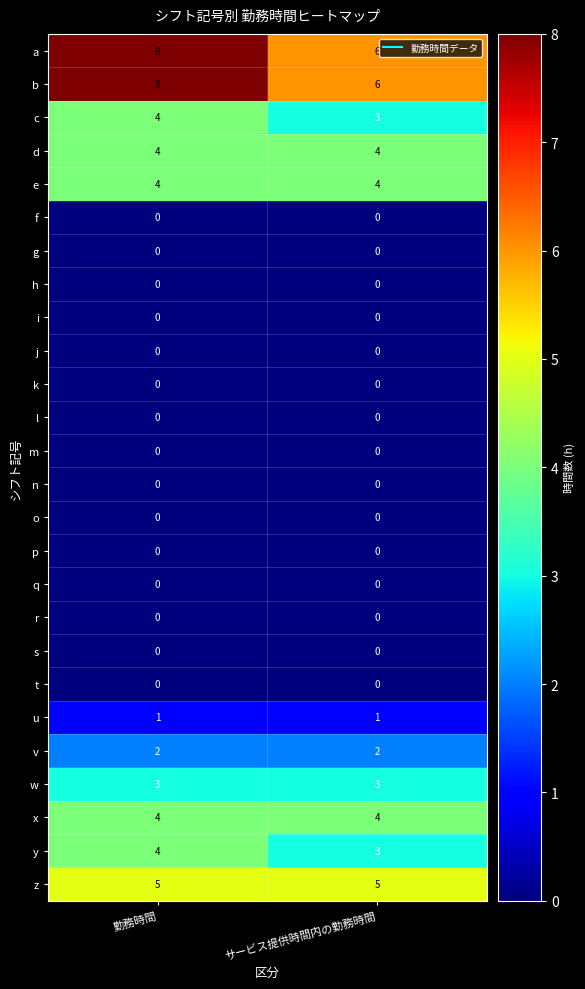

At how many categories does at least one series exceed 0?

2